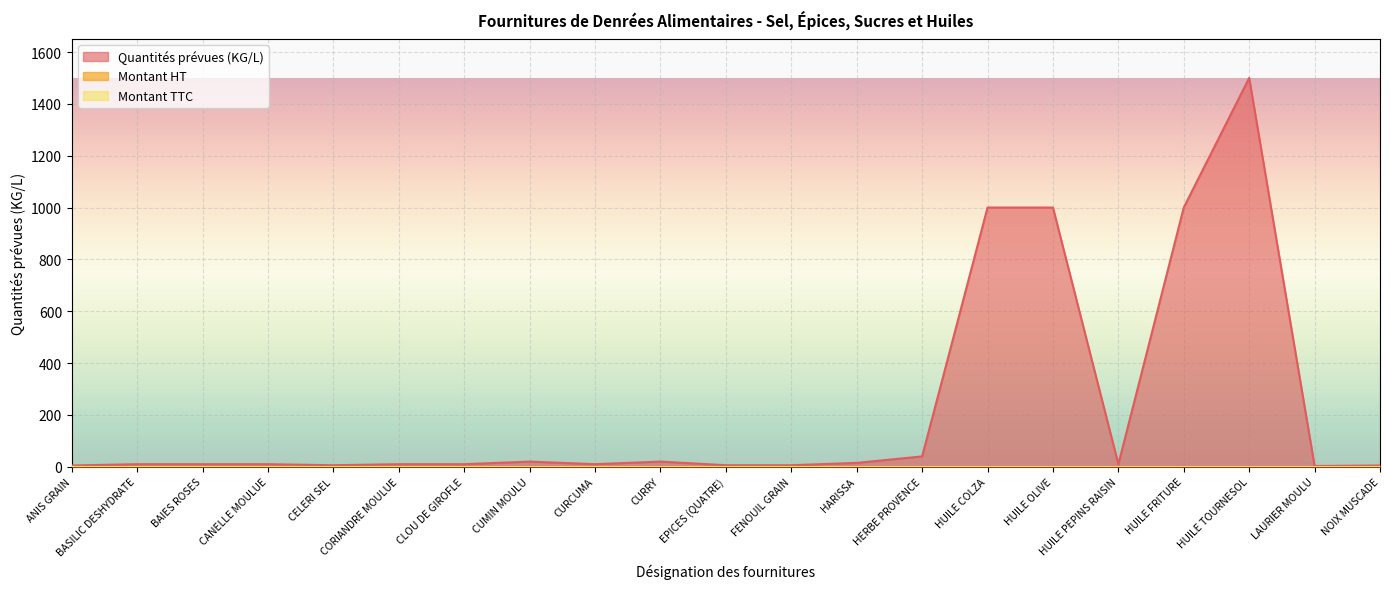

What position from the right is CORIANDRE MOULUE?

16